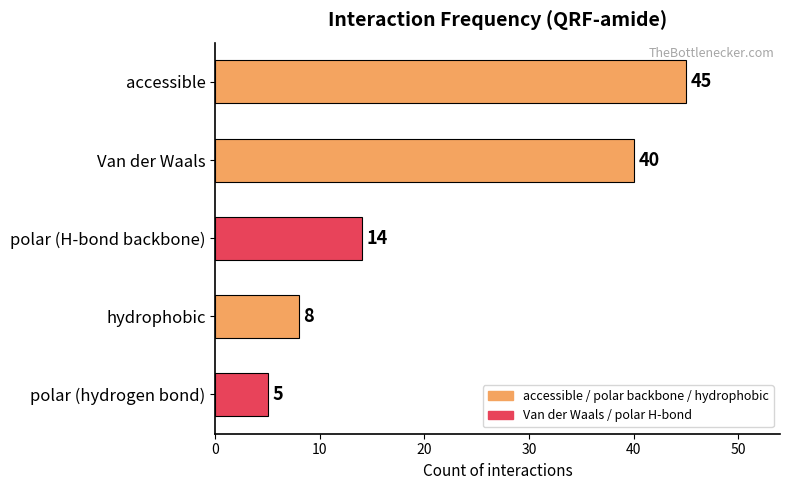

Reading bottom to top, extract all data points from this chart.

polar (hydrogen bond)=5	hydrophobic=8	polar (H-bond backbone)=14	Van der Waals=40	accessible=45